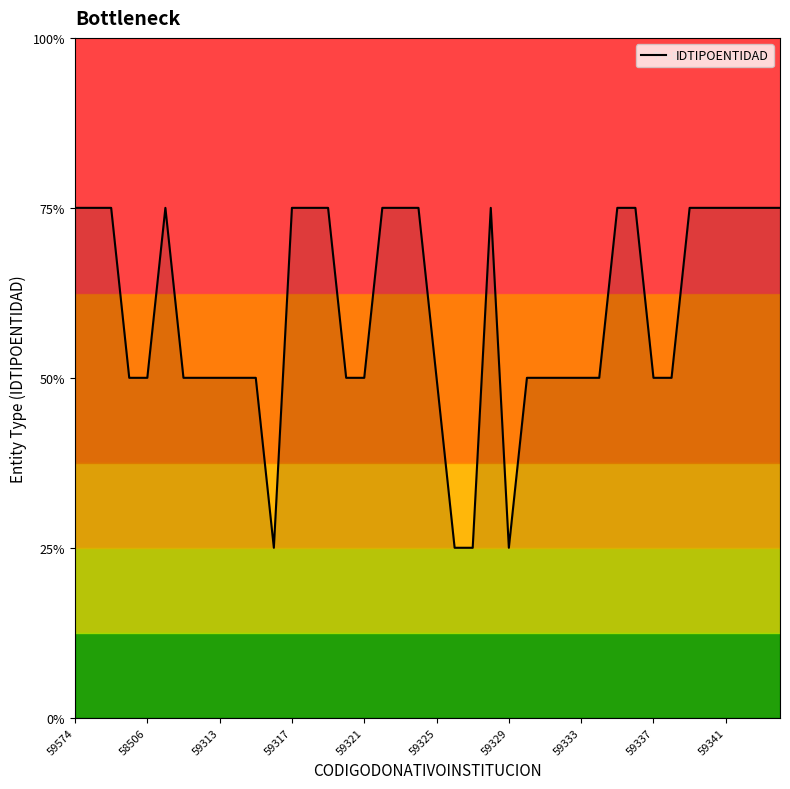

Does the chart have visible grid lines?

No